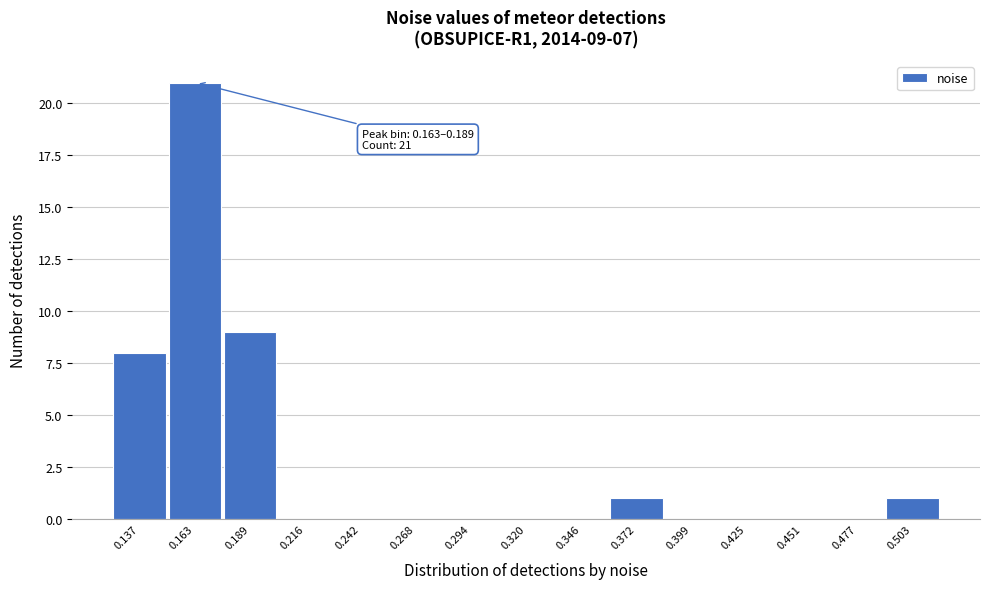

Reading left to right, transcribe all the data shown in this chart.

0.137=8	0.163=21	0.189=9	0.216=0	0.242=0	0.268=0	0.294=0	0.320=0	0.346=0	0.372=1	0.399=0	0.425=0	0.451=0	0.477=0	0.503=1